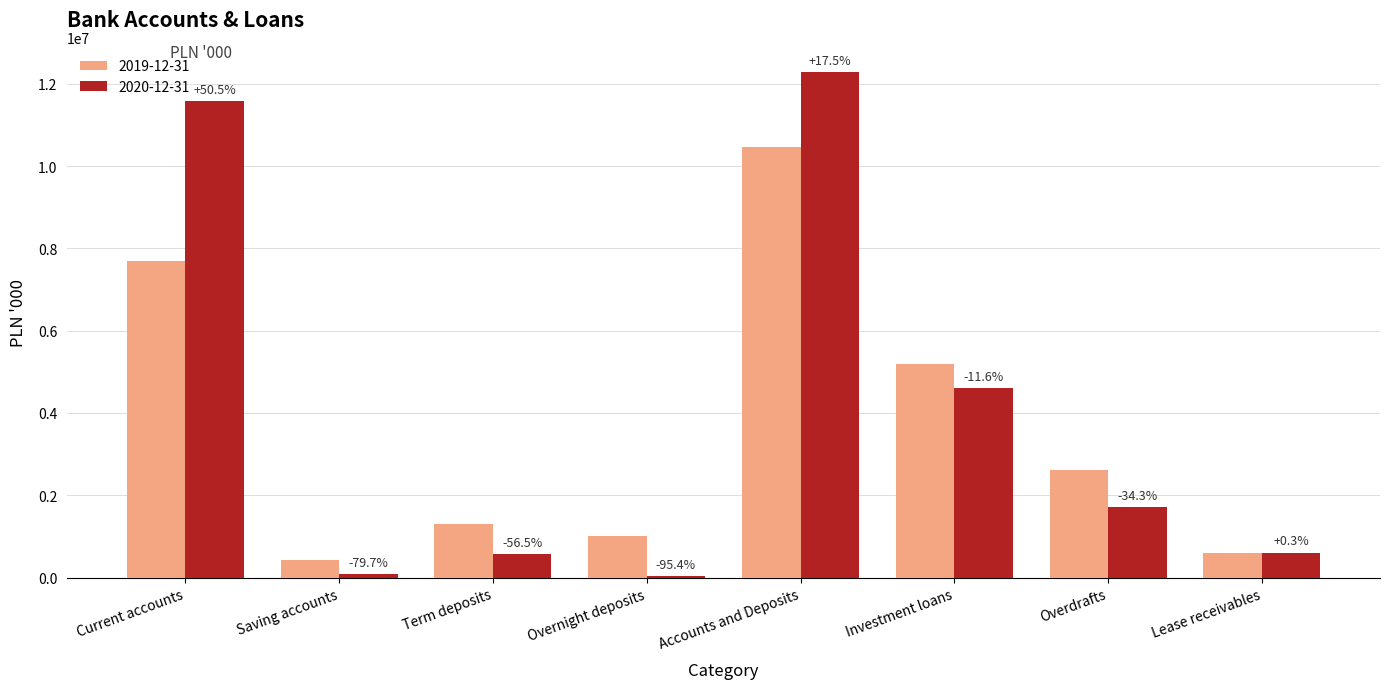

What value does the 2019-12-31 series have at Saving accounts, to the nearest 10?

438090